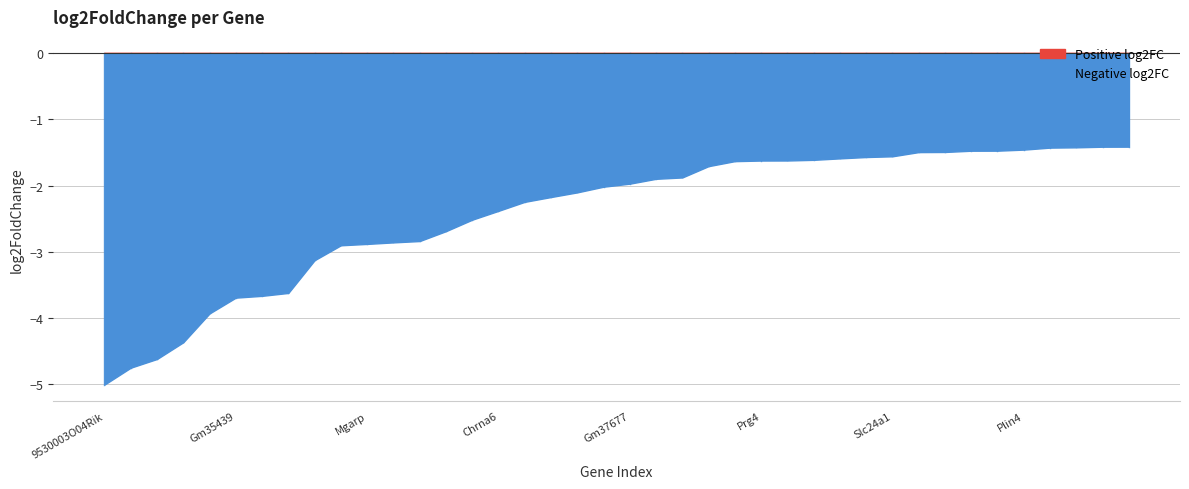

True or false: the data has more than 2 interior local peaks.

False